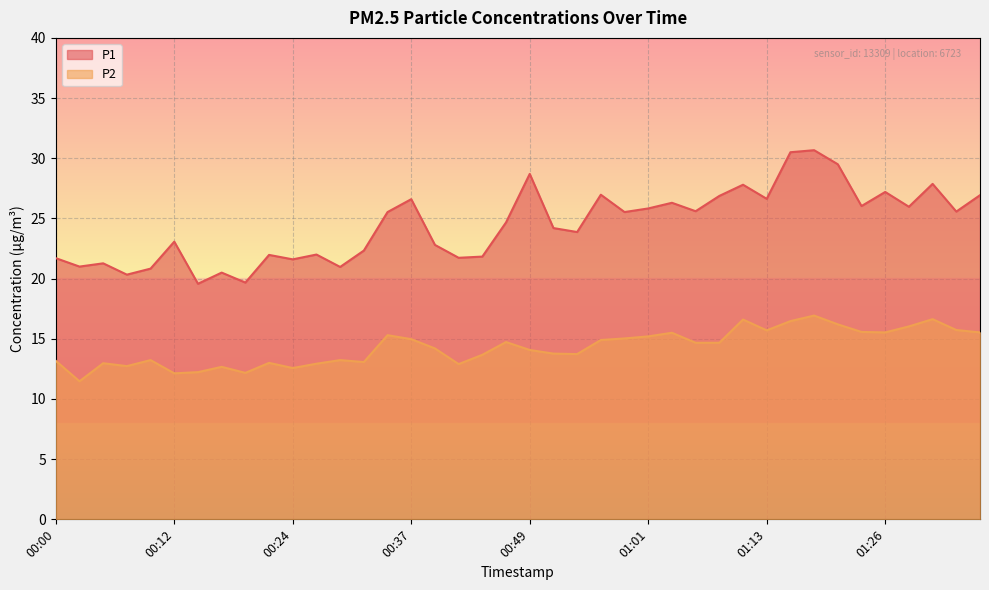

What is the difference between the maximum and second lowest values in the P2 series?

4.8